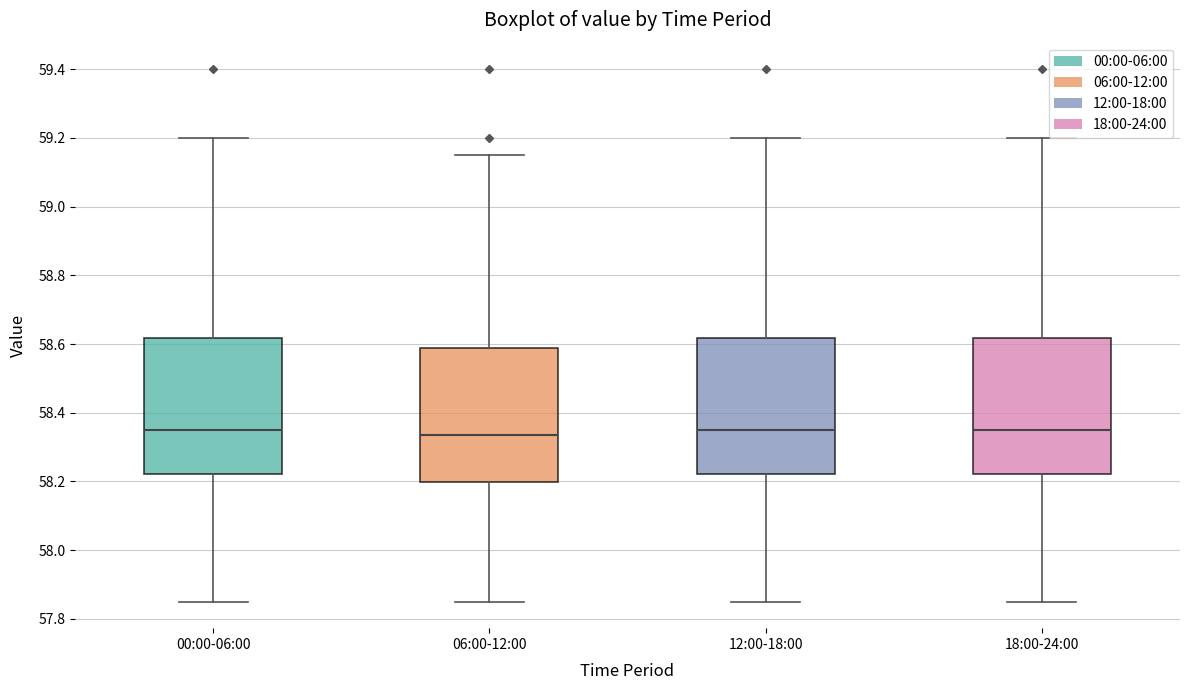

Reading left to right, transcribe this box plot: for each box, give where its median line is, the range the box spans, and where its two whiskers end, as read against the y-axis. The values are not printed on the chart, so give them approximately, as read against the axis.

00:00-06:00: median 58.36, box 58.22 to 58.62, whiskers 57.86 to 59.20
06:00-12:00: median 58.34, box 58.20 to 58.58, whiskers 57.86 to 59.16
12:00-18:00: median 58.36, box 58.22 to 58.62, whiskers 57.86 to 59.20
18:00-24:00: median 58.36, box 58.22 to 58.62, whiskers 57.86 to 59.20